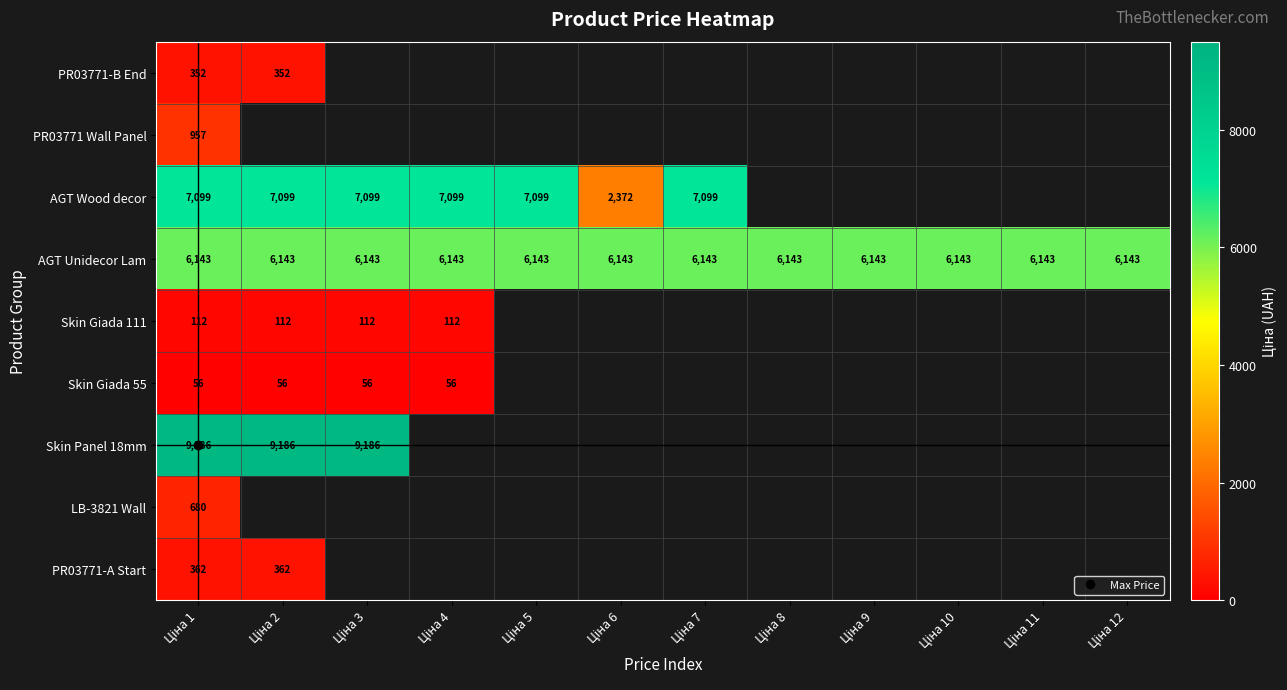

Which category has the highest value in the PR03771-B End series?

Ціна 1